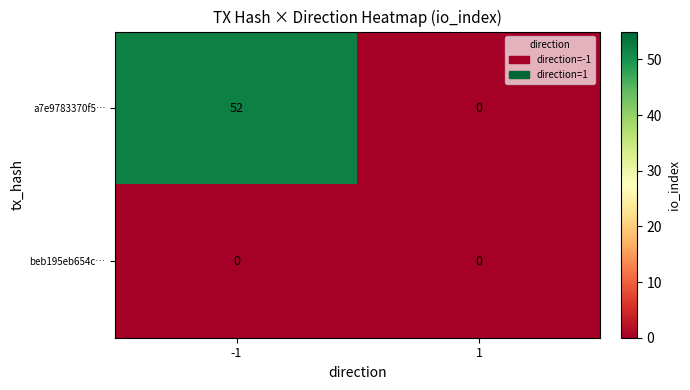

What is the greatest value displayed?

52